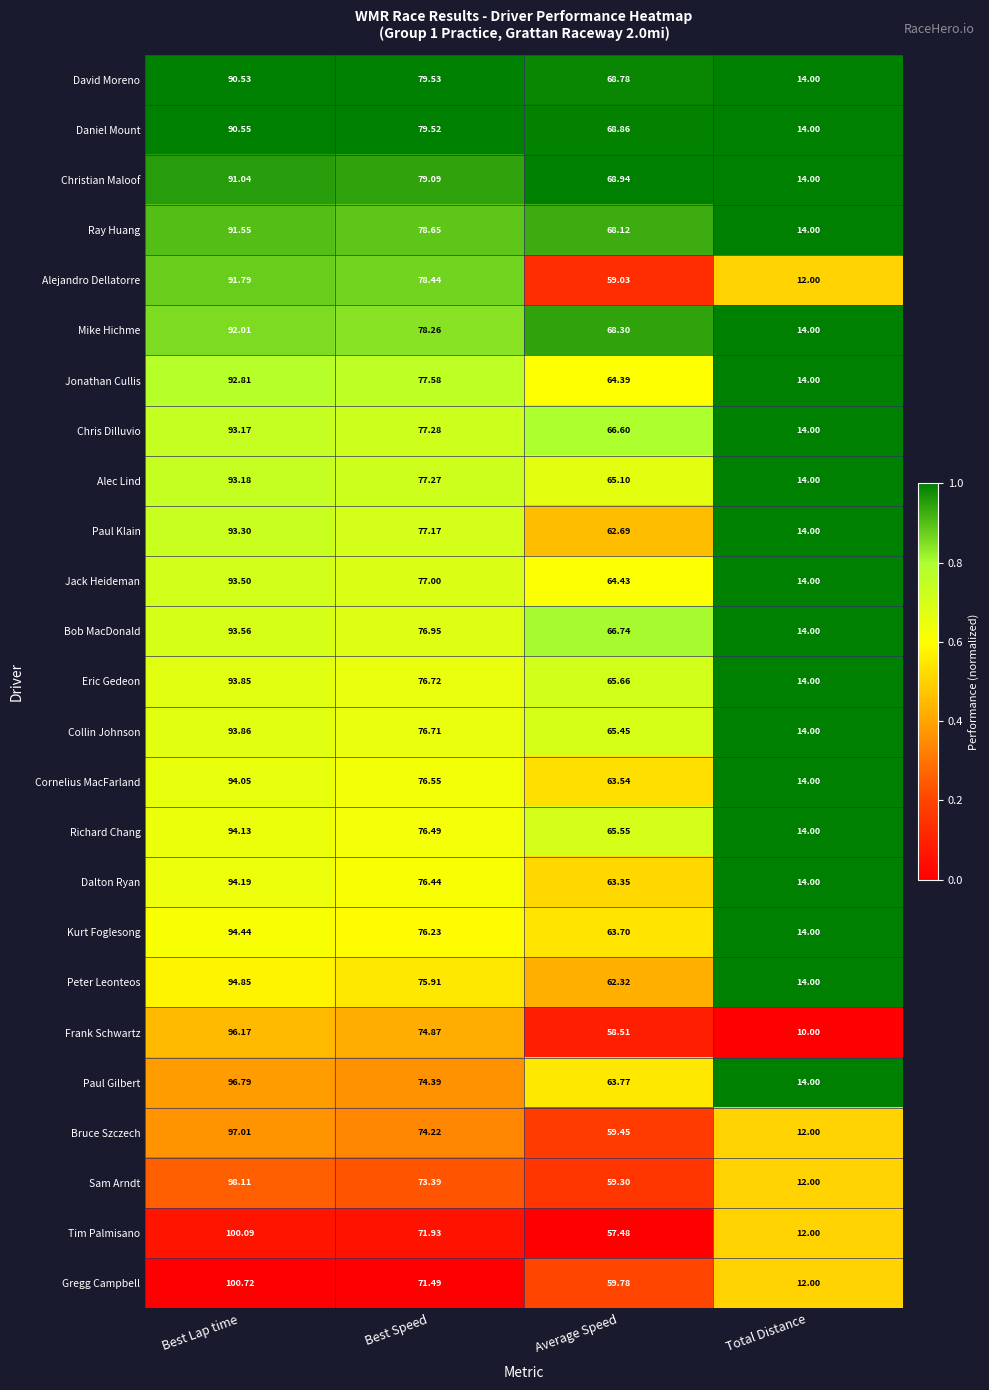

Which category has the lowest value in the David Moreno series?

Total Distance